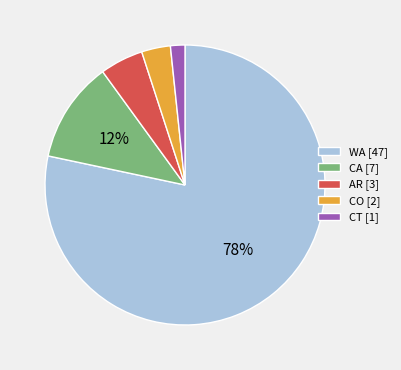

How many segments does this pie chart have?

5